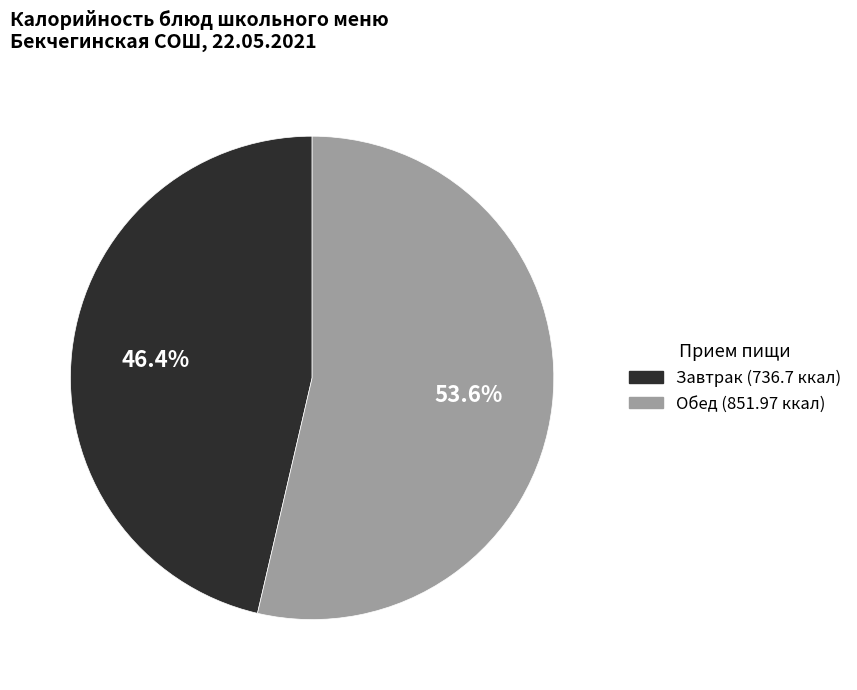

How many segments does this pie chart have?

2